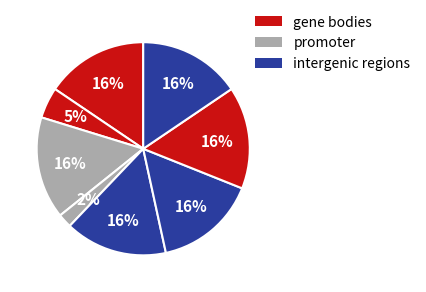

How many slices are in this pie chart?

8